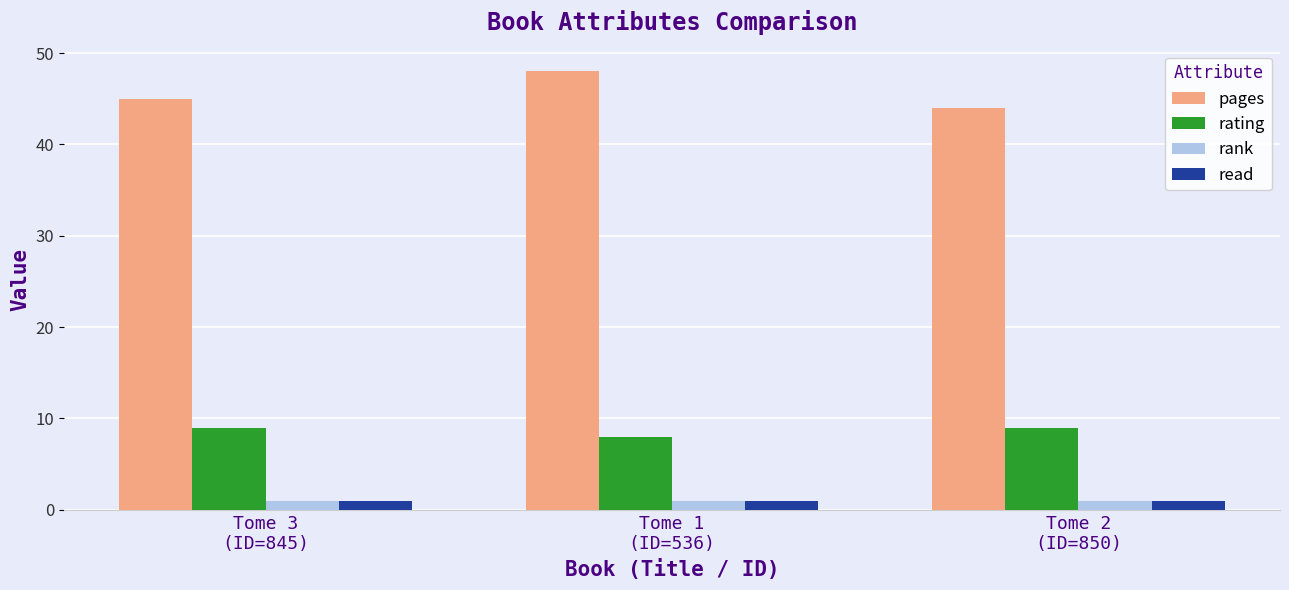

True or false: rating has a value of 9 at Tome 3
(ID=845).

True